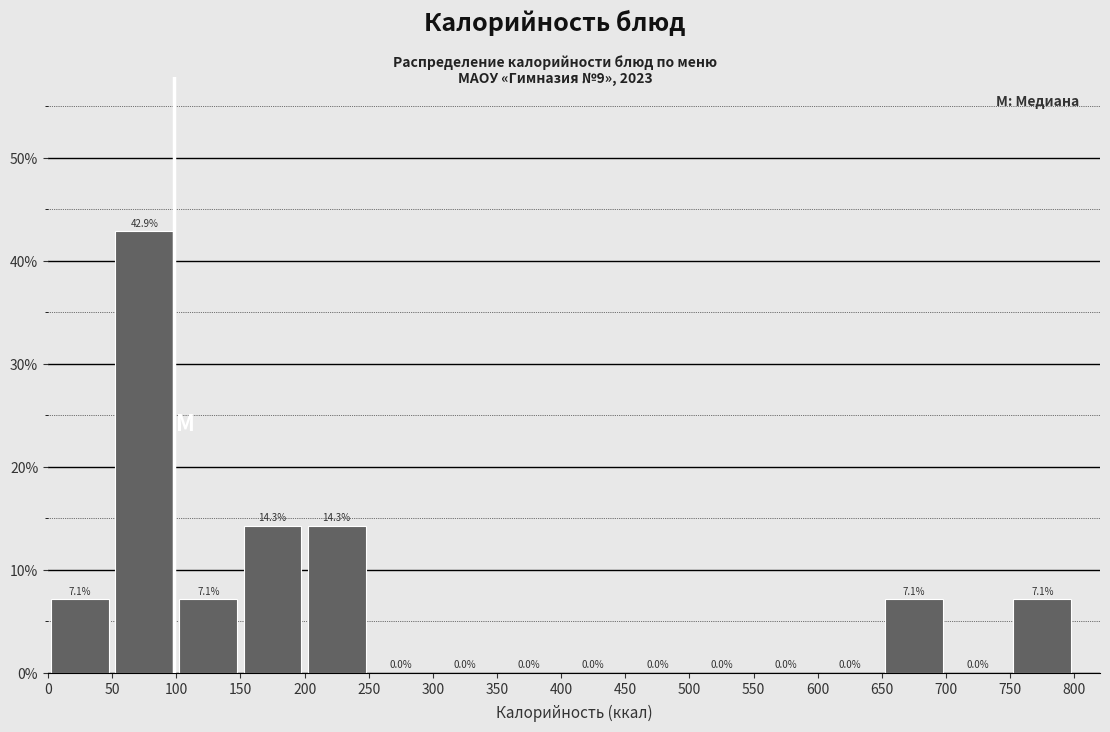

Which range on the x-axis has the tallest bar?

50 to 100